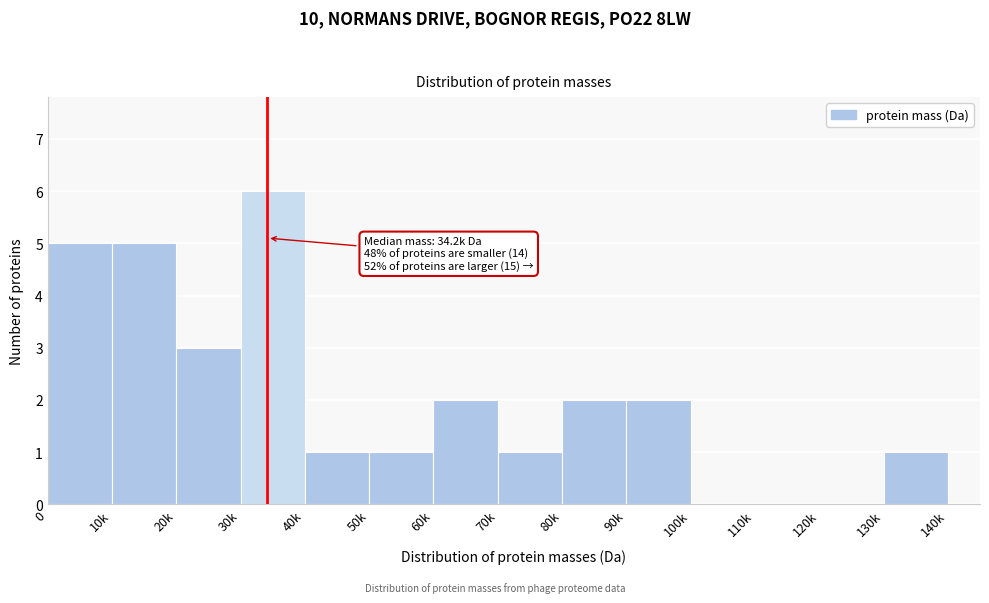

Reading left to right, extract all data points from this chart.

0=5	10k=5	20k=3	30k=6	40k=1	50k=1	60k=2	70k=1	80k=2	90k=2	100k=0	110k=0	120k=0	130k=1